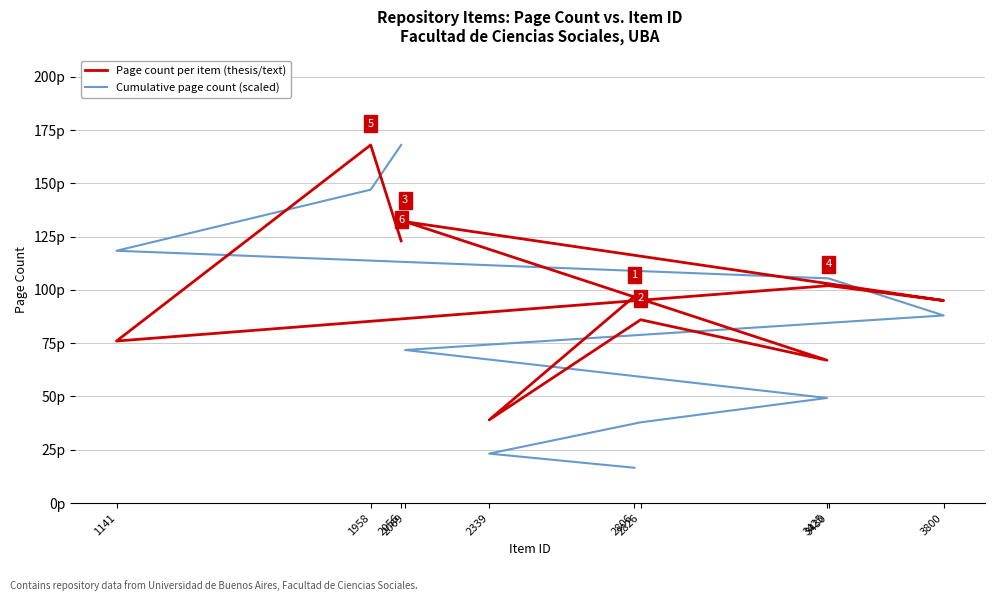

What is the difference between the Cumulative page count (scaled) values at 3430 and 2806?

88.9